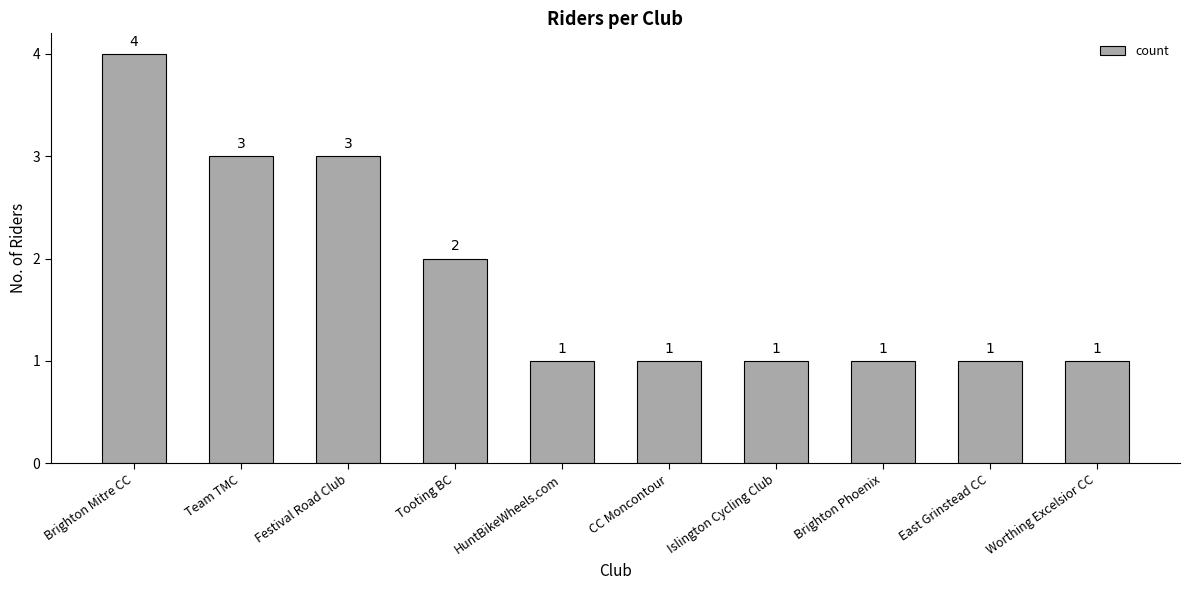

What is the sum of all values?

18